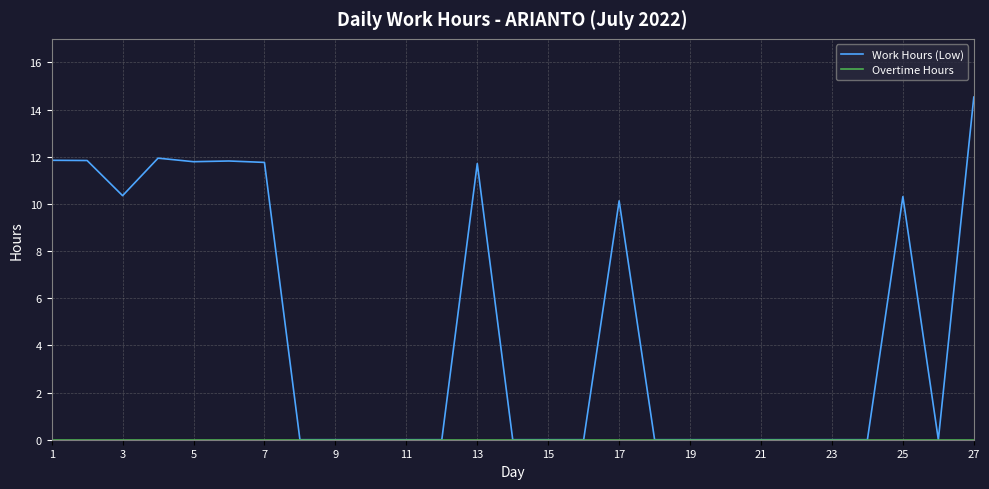

Which series has the largest range (max minus min)?

Work Hours (Low)